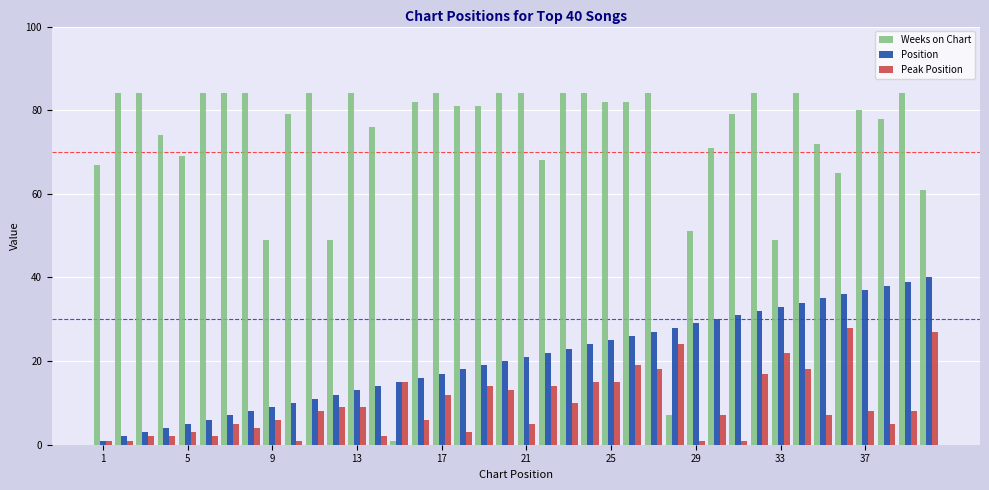

How many data points does each series have?

40